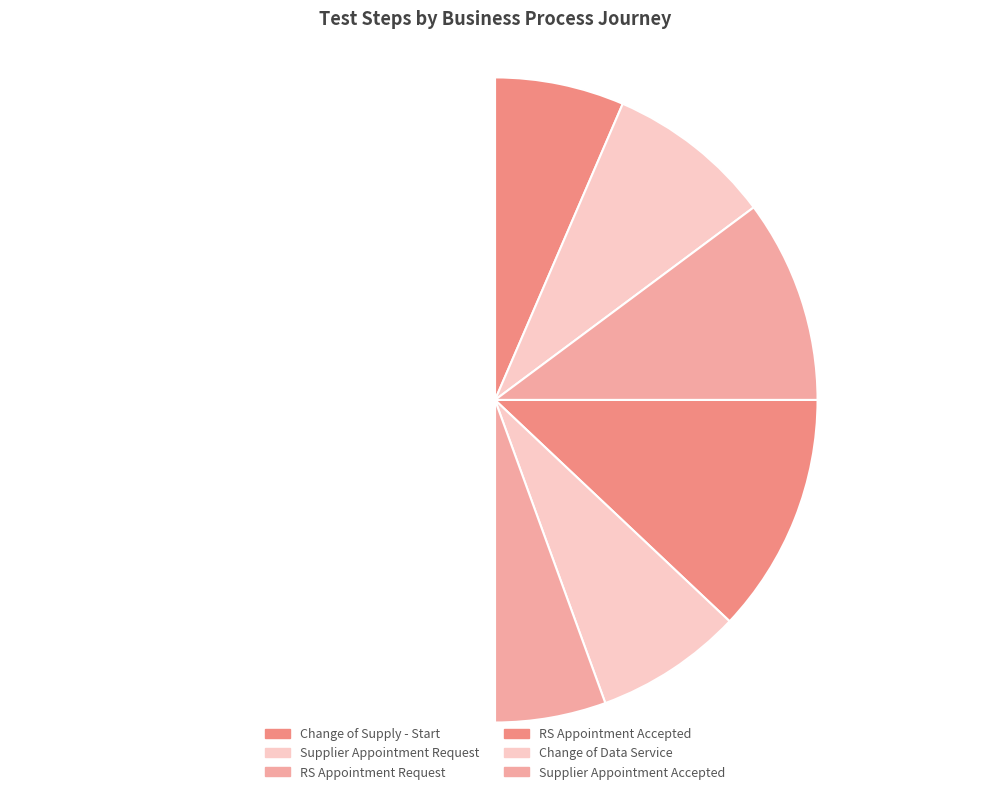

How many slices are in this pie chart?

7